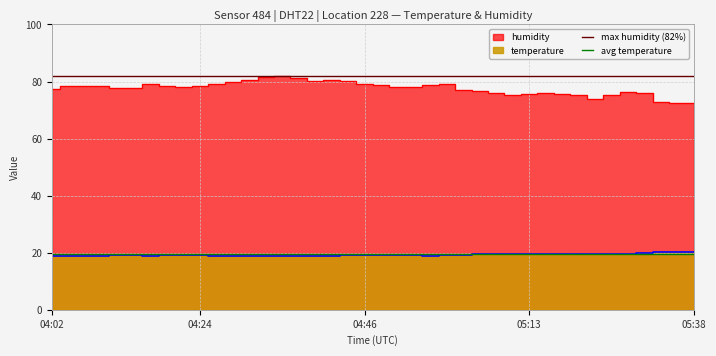

True or false: avg temperature and max humidity (82%) intersect in this chart.

False